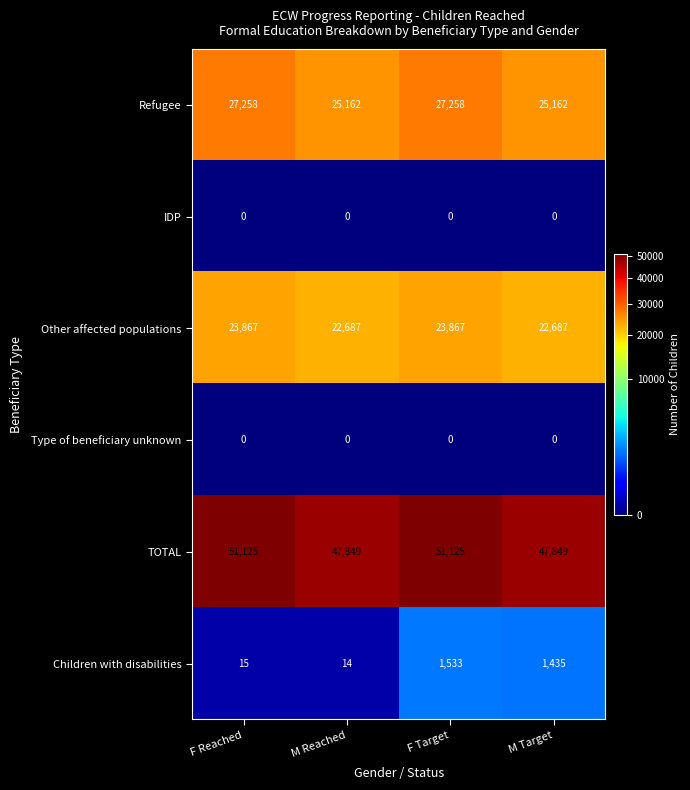

Reading left to right, what are all the values shown in this chart?

Refugee: F Reached=27258	M Reached=25162	F Target=27258	M Target=25162
IDP: F Reached=0	M Reached=0	F Target=0	M Target=0
Other affected populations: F Reached=23867	M Reached=22687	F Target=23867	M Target=22687
Type of beneficiary unknown: F Reached=0	M Reached=0	F Target=0	M Target=0
TOTAL: F Reached=51125	M Reached=47849	F Target=51125	M Target=47849
Children with disabilities: F Reached=15	M Reached=14	F Target=1533	M Target=1435